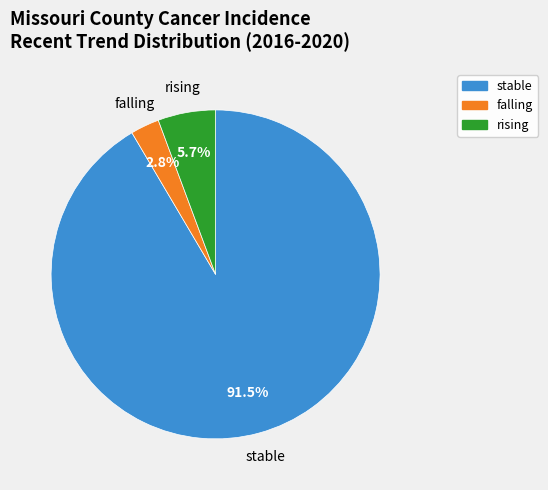

Is it true that falling is 3% of the pie?

True